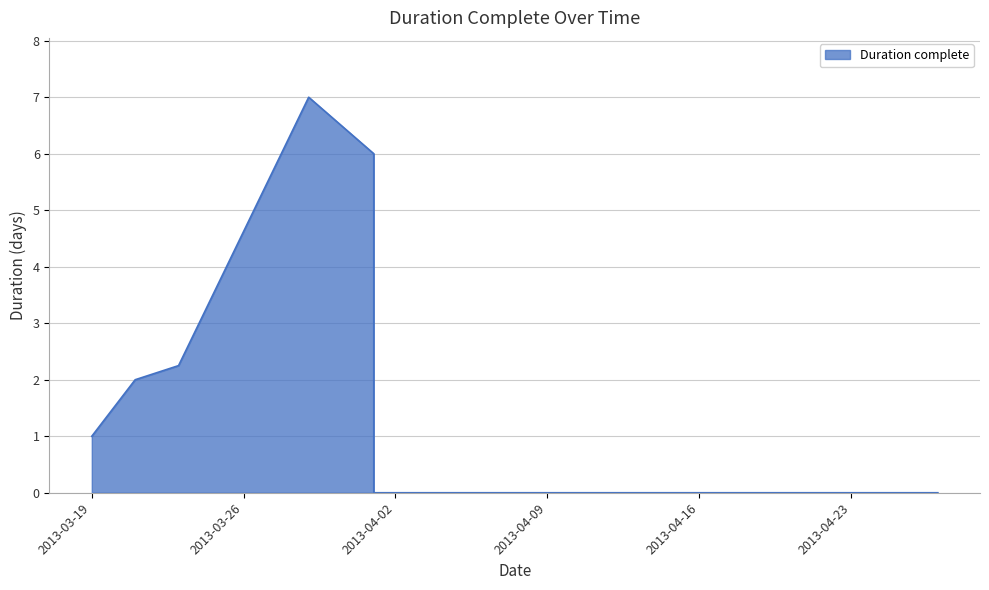

Between 2013-04-27 and 2013-04-27, which is larger?

2013-04-27